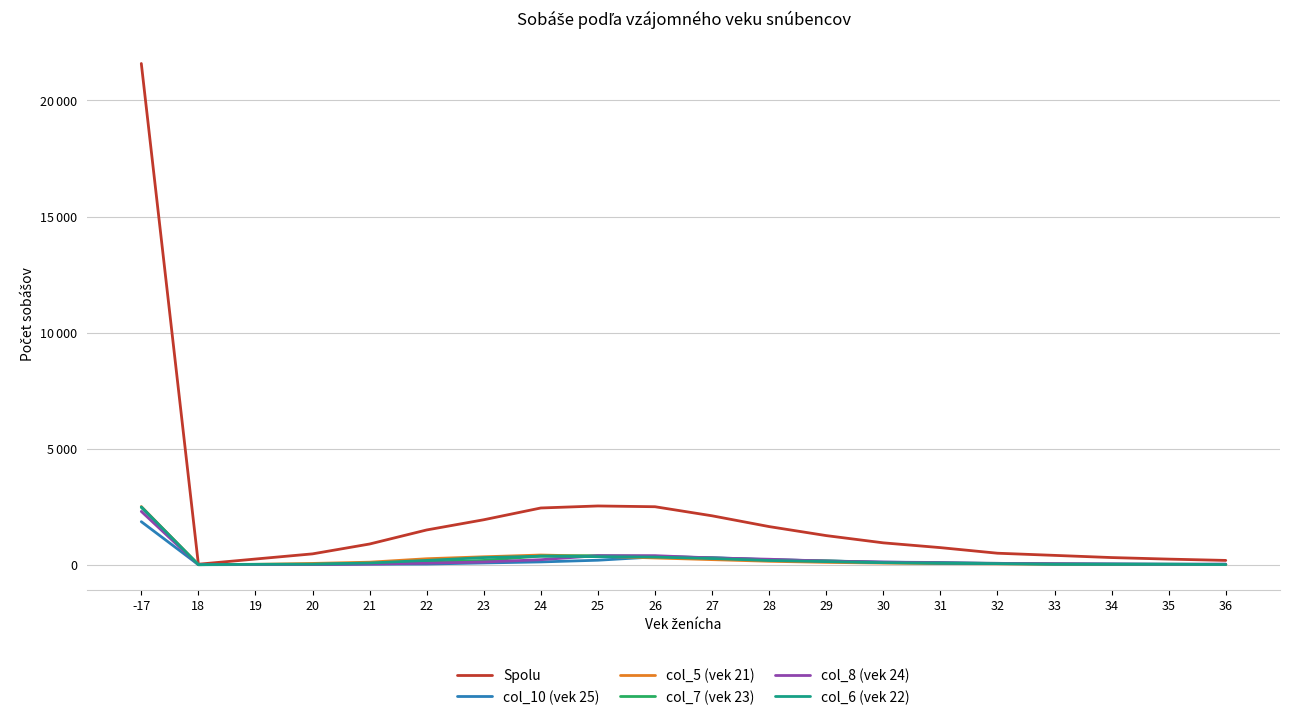

What are all the series names shown in the legend?

Spolu, col_10 (vek 25), col_5 (vek 21), col_7 (vek 23), col_8 (vek 24), col_6 (vek 22)